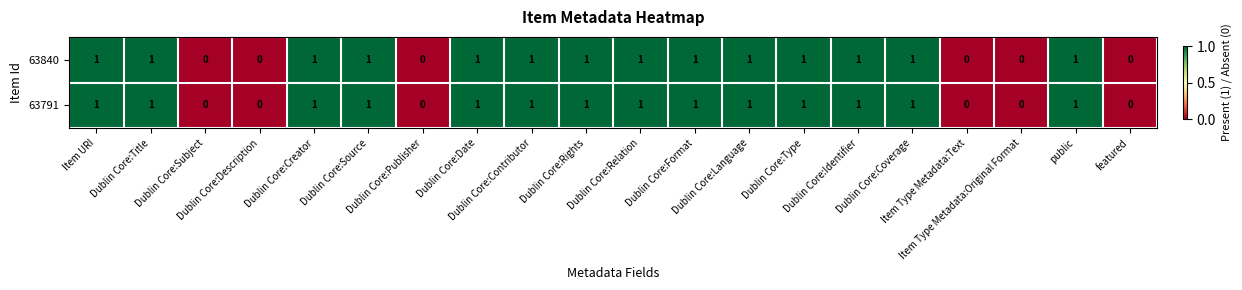

Count the 63791 values in the range 0 to 1.

20